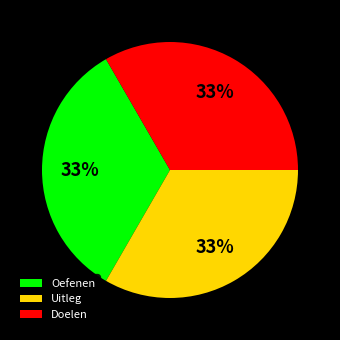

To the nearest percent, what is the difference between the largest and smallest slice percentages?

0%